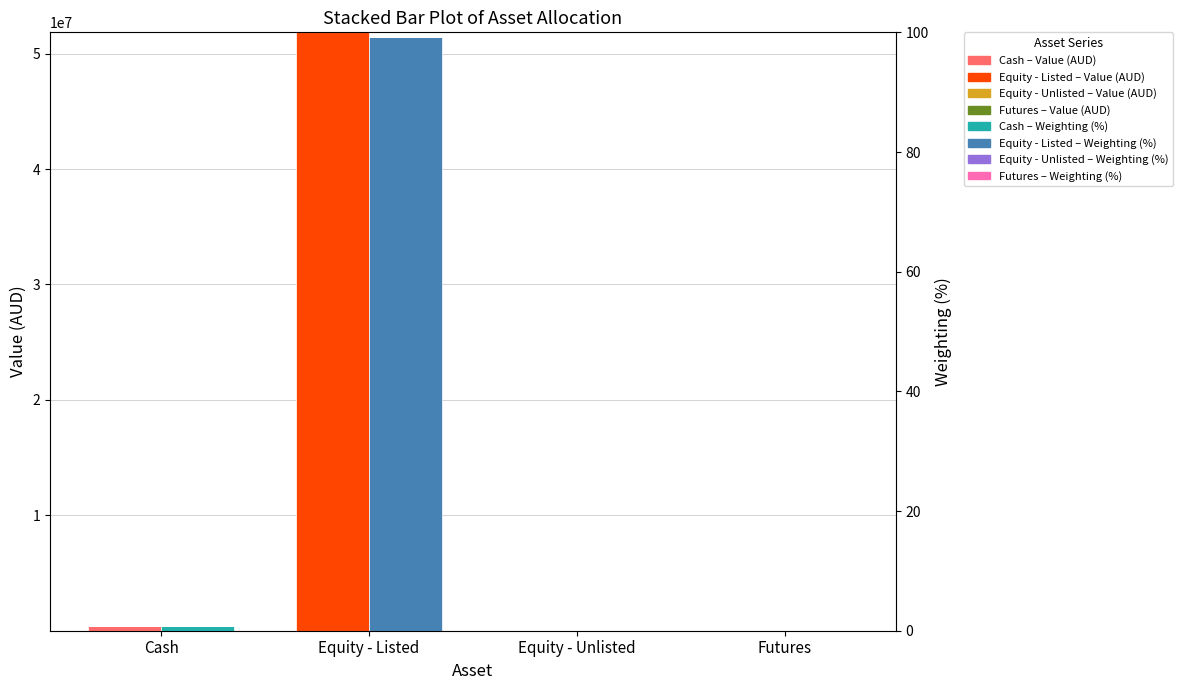

The value of Value (AUD) at Futures is 0.0. True or false?

True